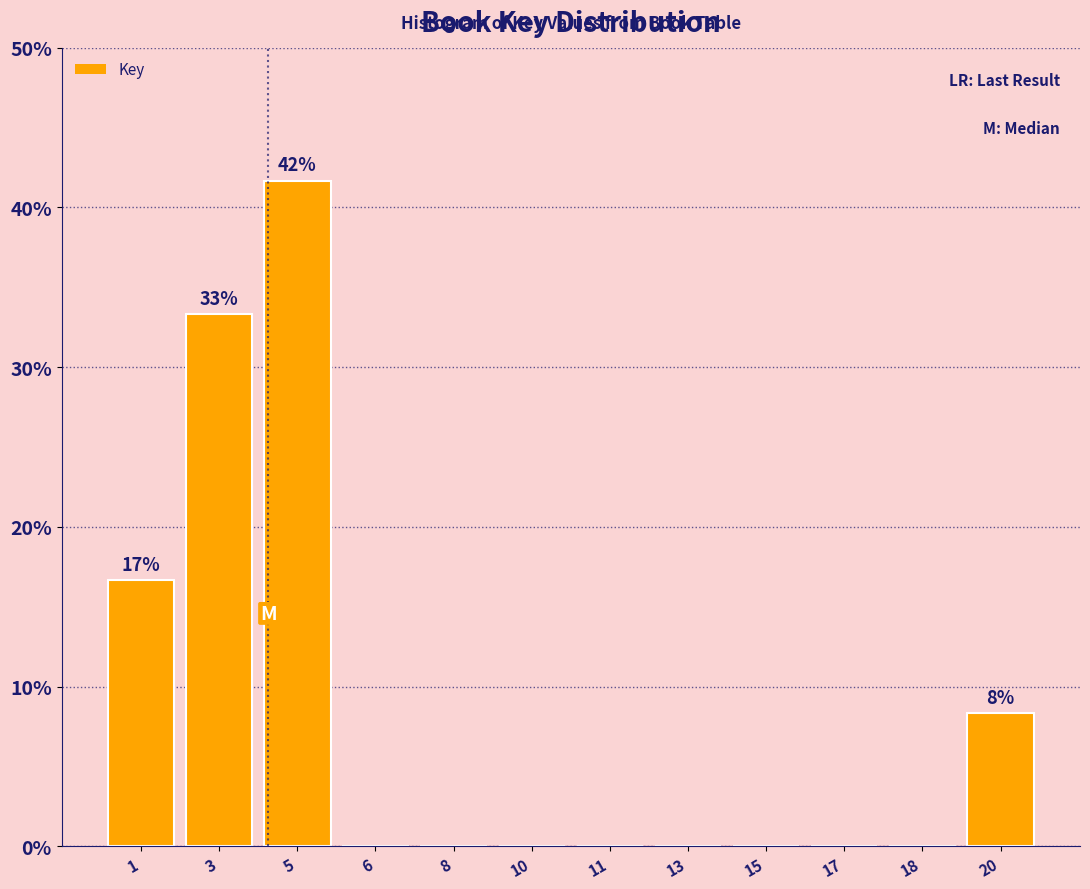

Reading left to right, extract all data points from this chart.

1=16.7	3=33.3	5=41.7	6=0.0	8=0.0	10=0.0	11=0.0	13=0.0	15=0.0	17=0.0	18=0.0	20=8.3